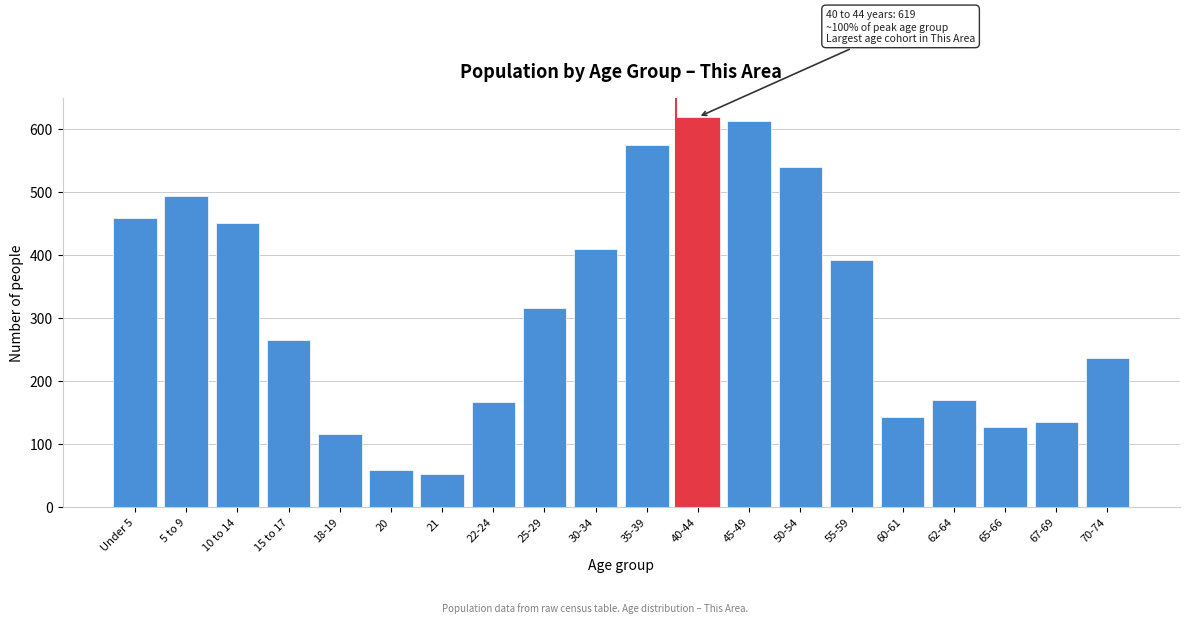

What is the change in value from 5 to 9 to 30-34?

-83